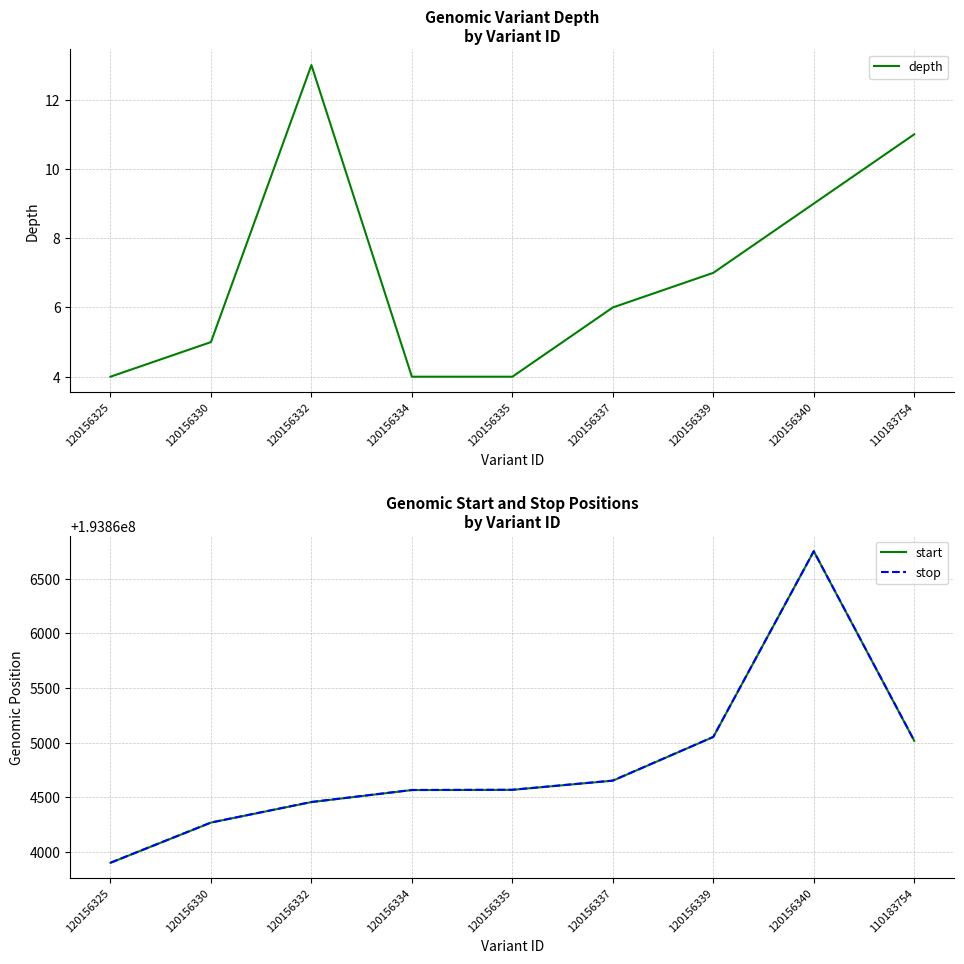

At which label does start first exceed 193864568?

120156337